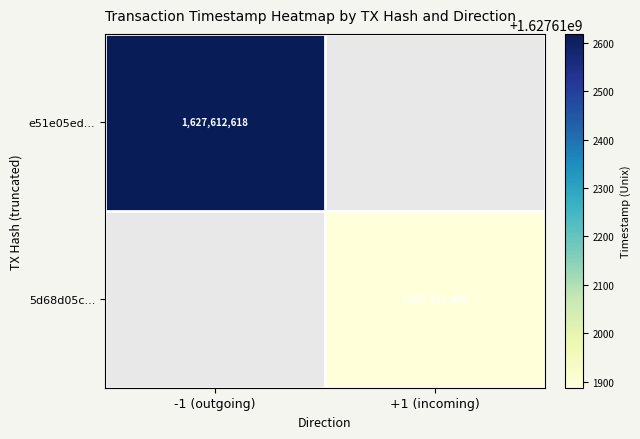

Rank the series by their average value, from highest to lowest.

e51e05ed9eefc623ec6711962d809dad63268a9, 5d68d05cb66805a9507c7194354aef22c396a1b